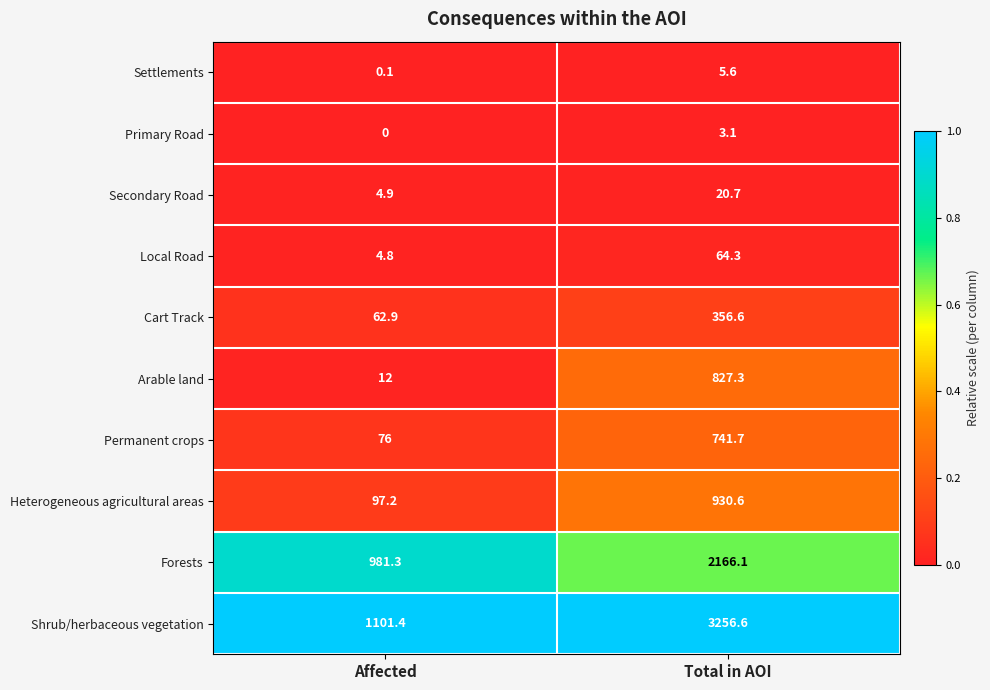

At which category is the sum across all series the highest?

Total in AOI